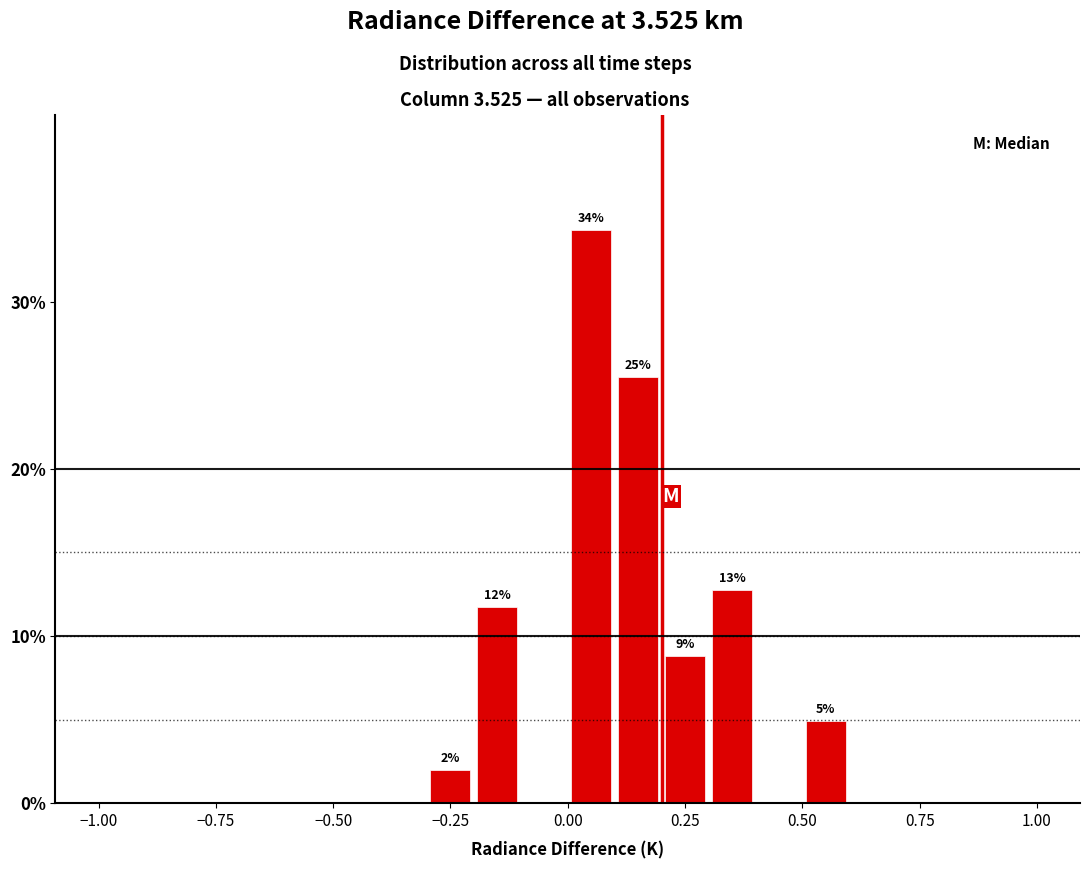

Read against the x-axis, roughly where is the centre of the tallest bar?

0.05